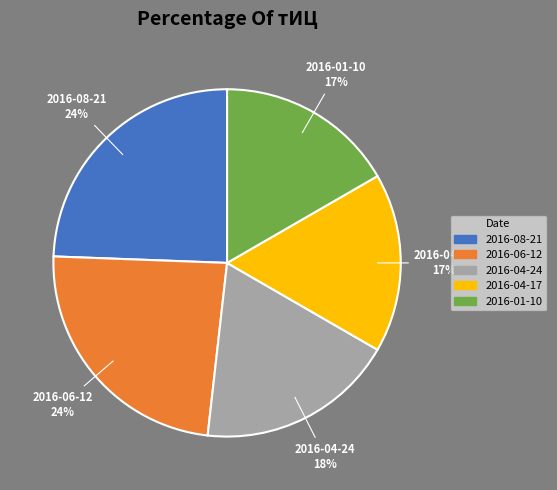

Is it true that 2016-06-12 is 38% of the pie?

False